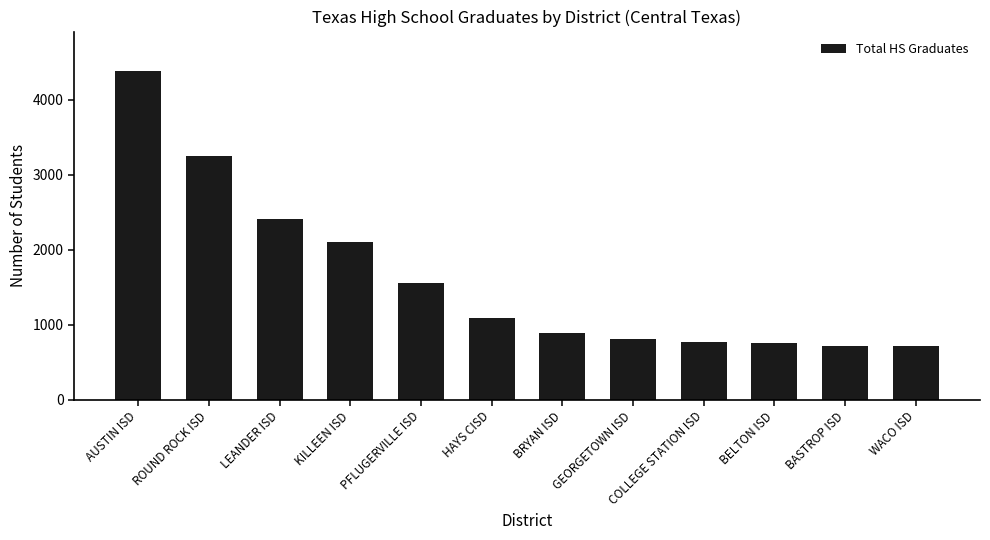

The chart shows a value of 4386 at AUSTIN ISD. True or false?

True